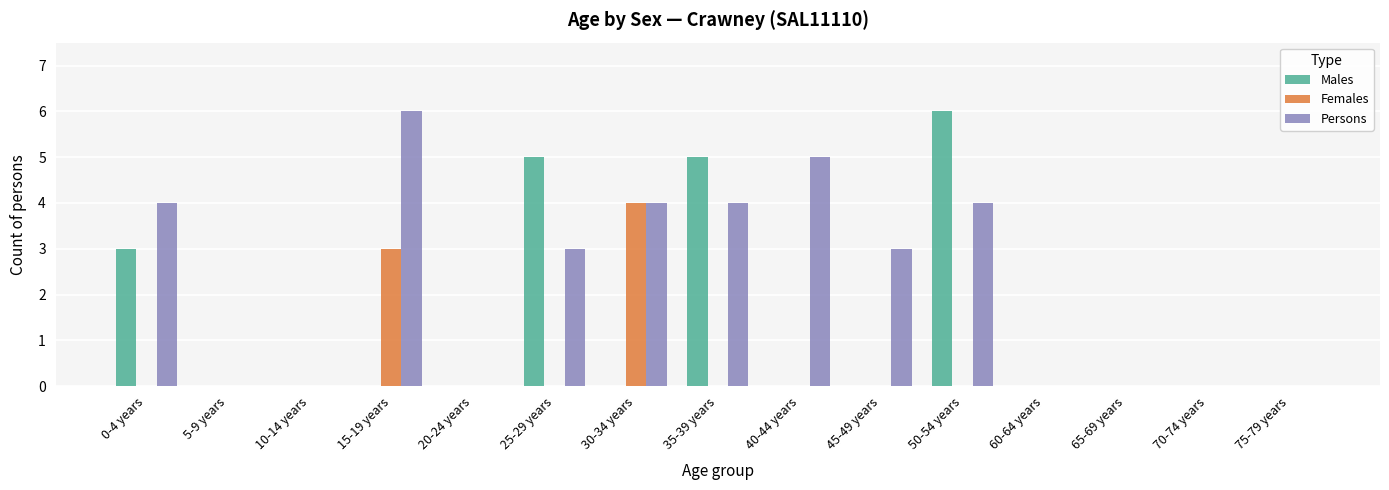

Which category has the highest value in the Males series?

50-54 years